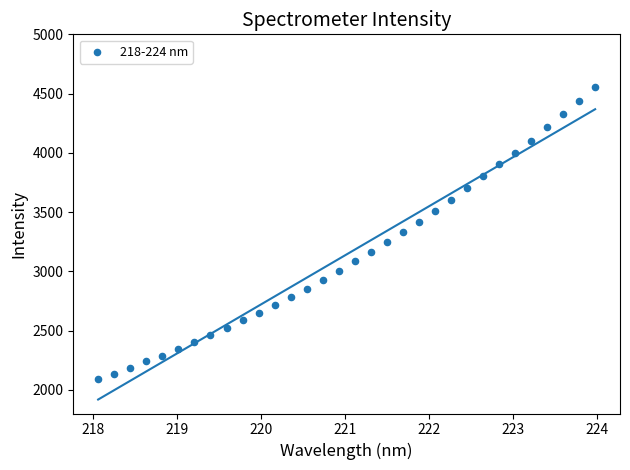

What is the range of Y values (max minus min)?

2462.3